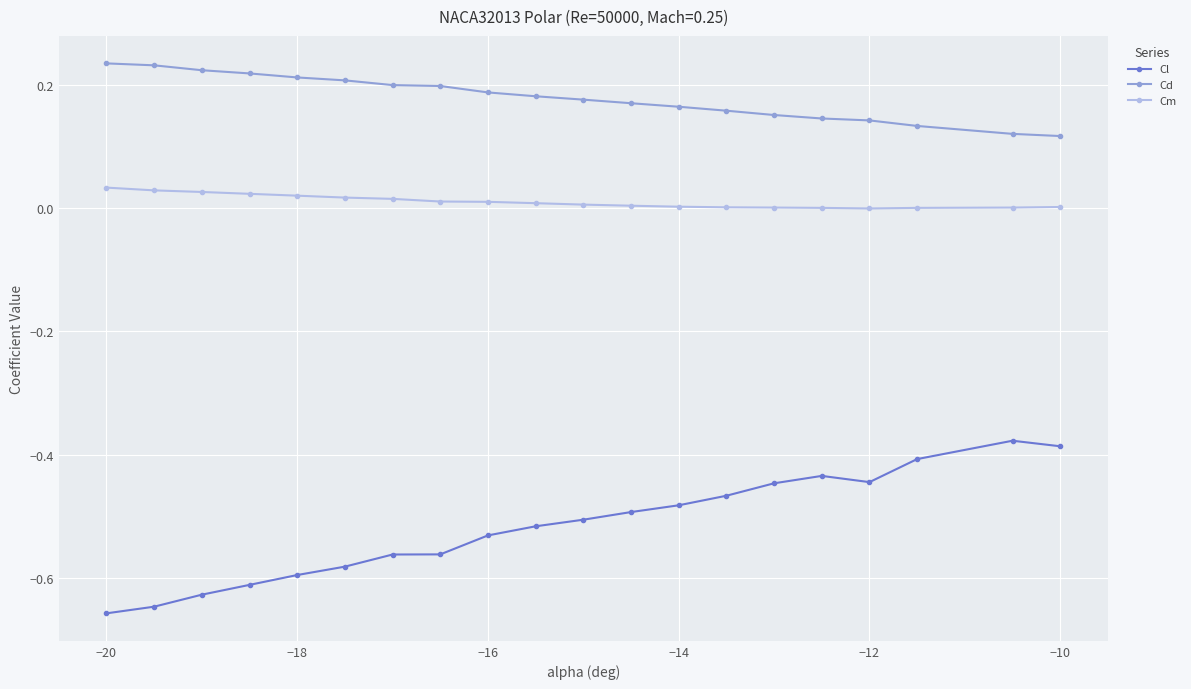

In Cl, how many points are lower than both neighbors (excluding endpoints)?

1